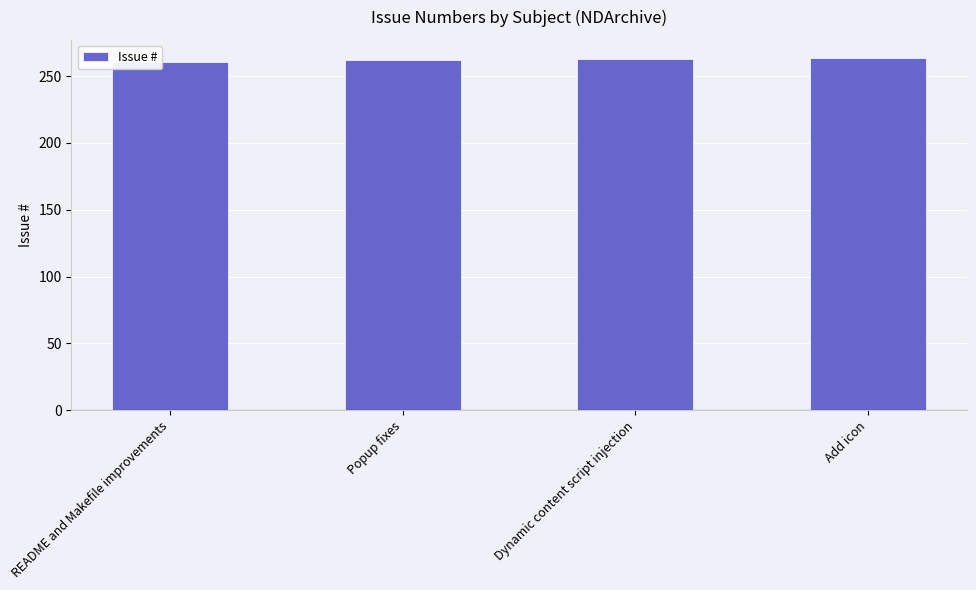

Read the value at Add icon.

264